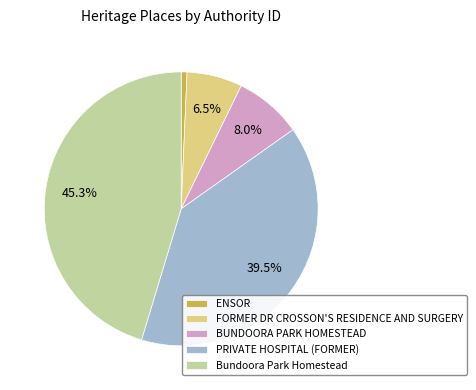

What is the smallest slice in the pie chart?

ENSOR